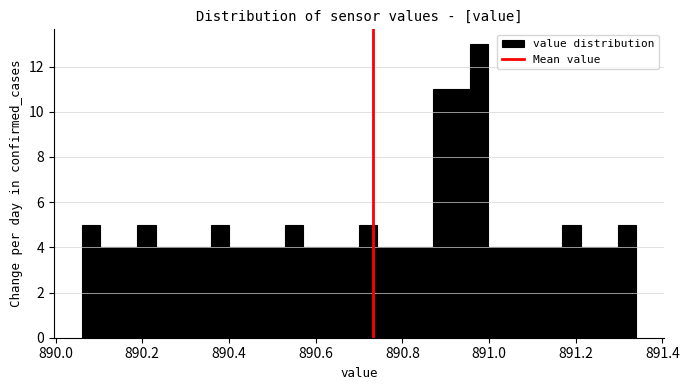

Around what value on the x-axis is the tallest bar? Give the approximate position of its centre, as read against the axis.

890.98